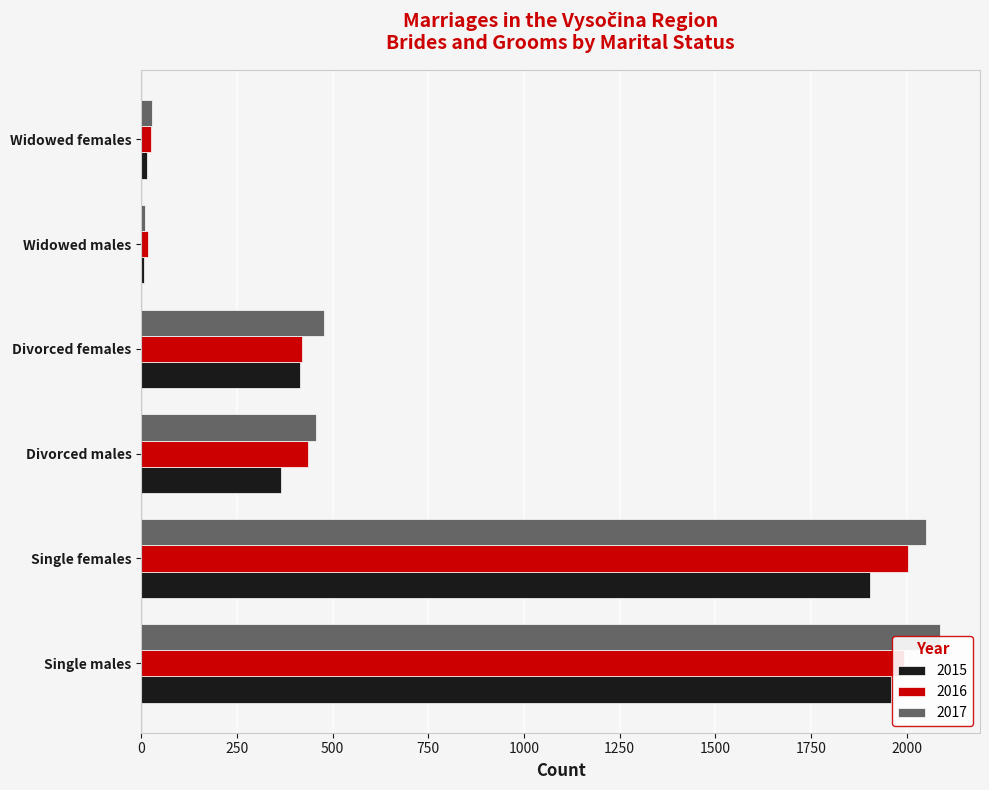

At which label does 2016 first exceed 435?

Single males